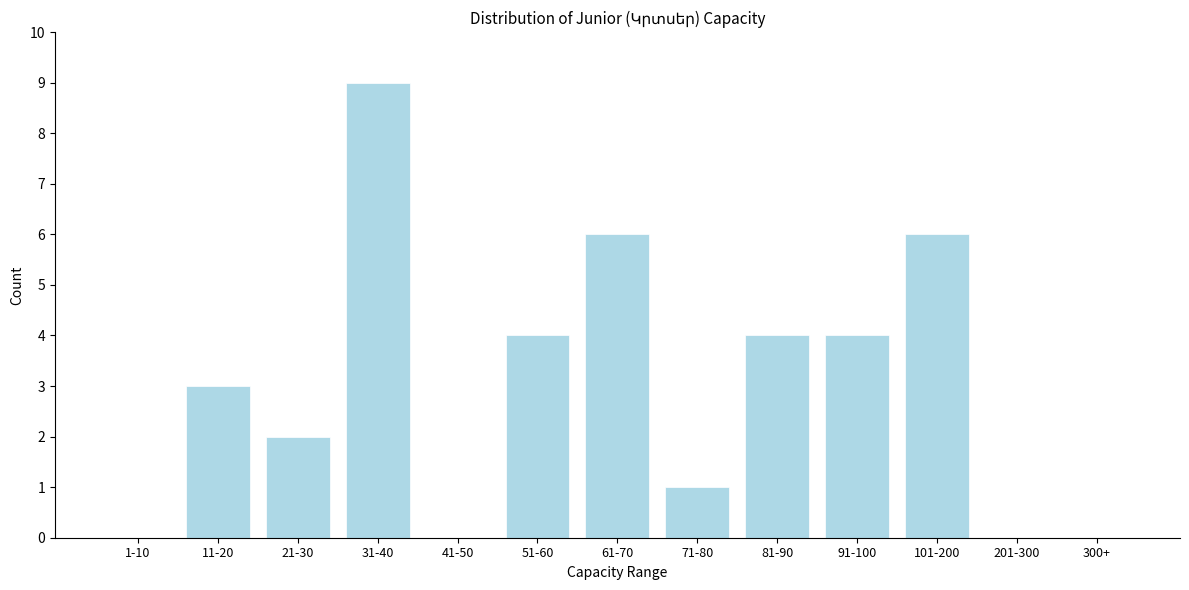

Reading right to left, transcribe all the data shown in this chart.

300+=0	201-300=0	101-200=6	91-100=4	81-90=4	71-80=1	61-70=6	51-60=4	41-50=0	31-40=9	21-30=2	11-20=3	1-10=0